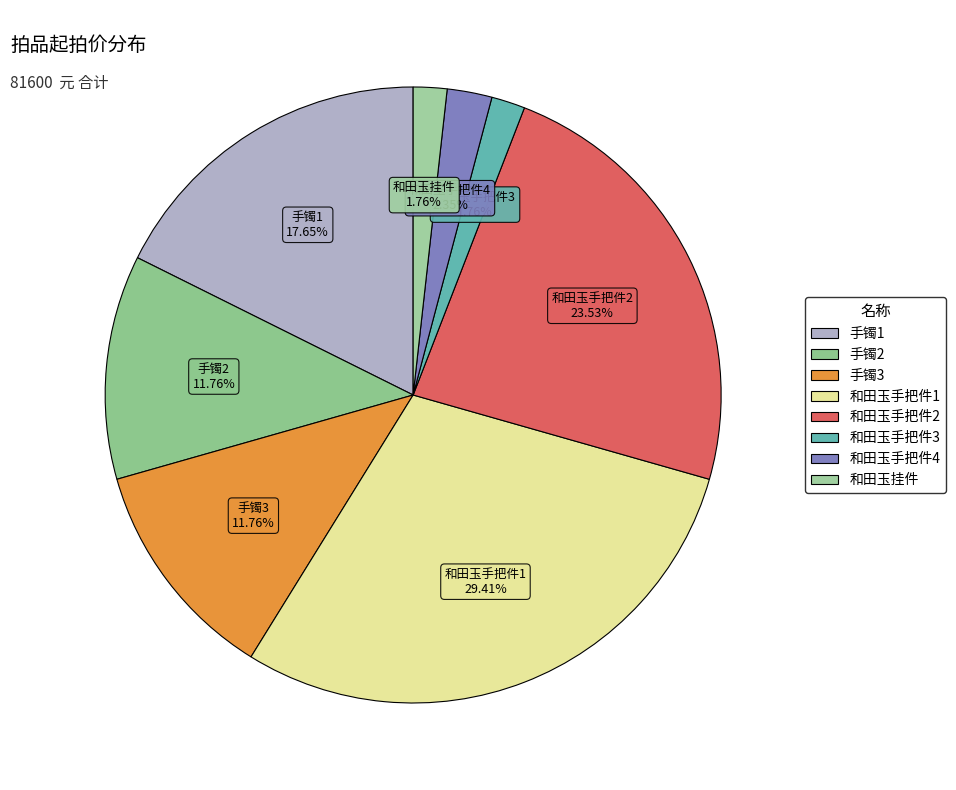

Which slice is the largest?

和田玉手把件1